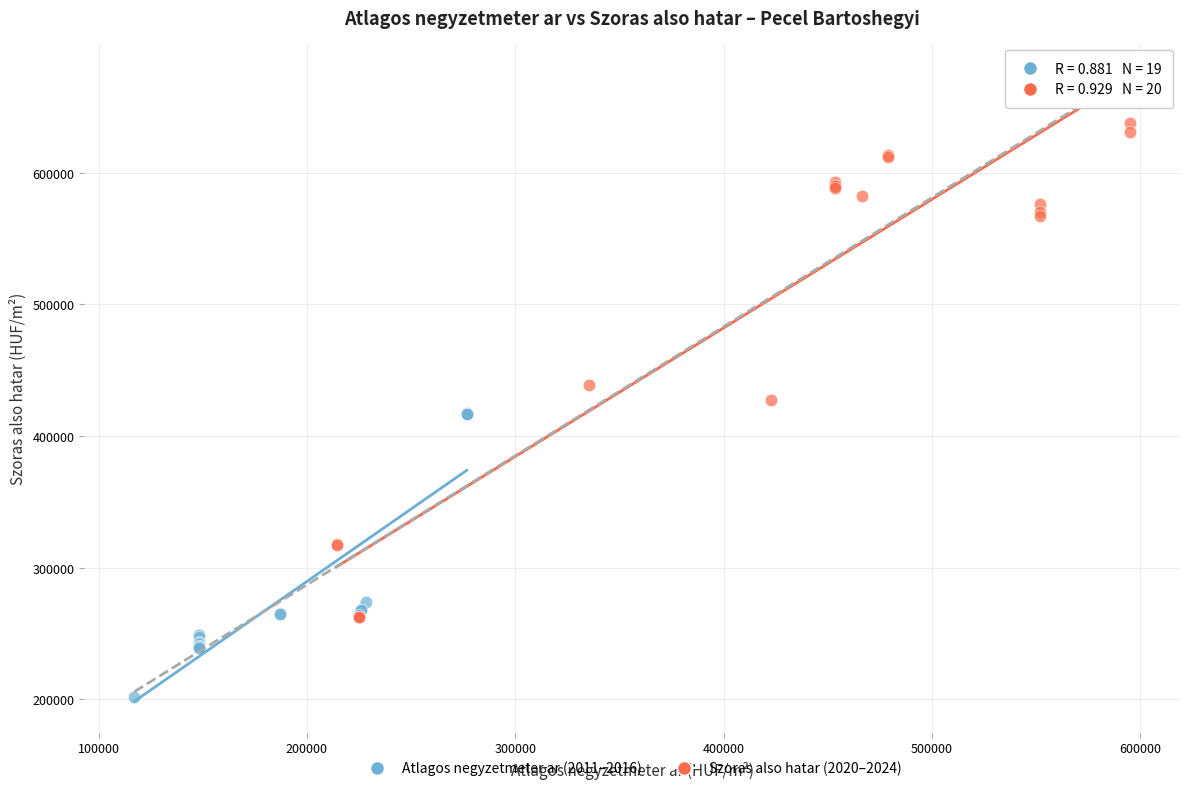

Which series contains the highest Y value?

Szoras also hatar (2020–2024)